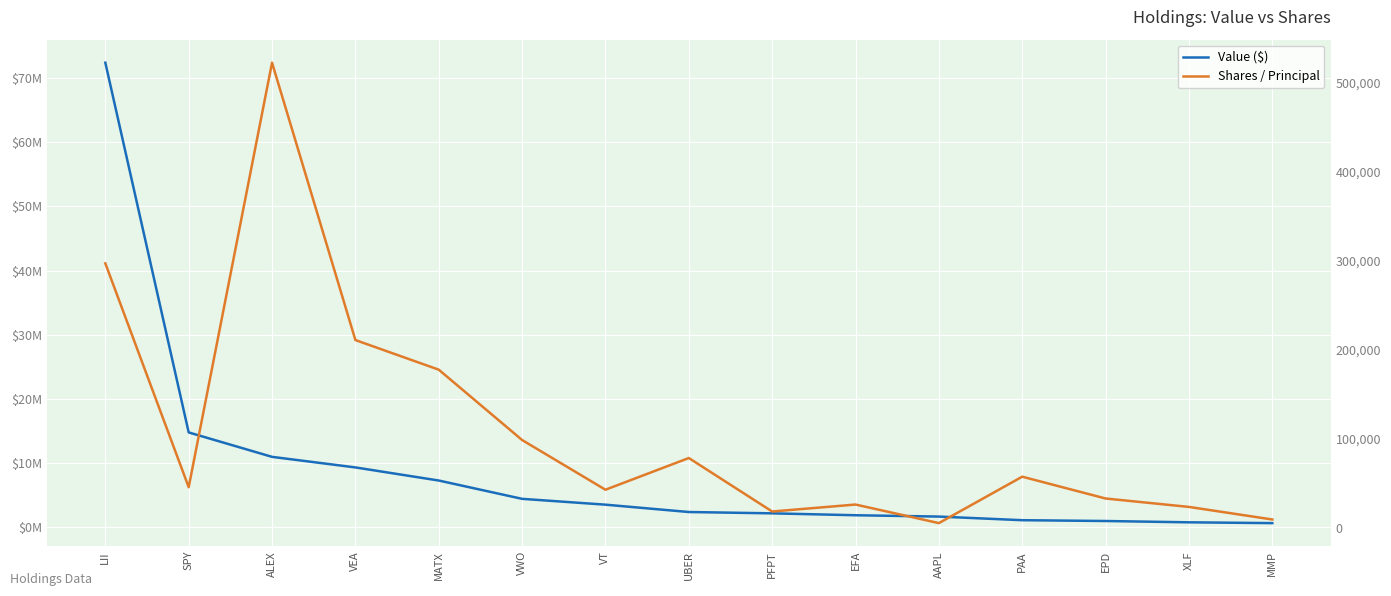

What is the difference between the maximum and minimum values in the Shares / Principal series?

516382